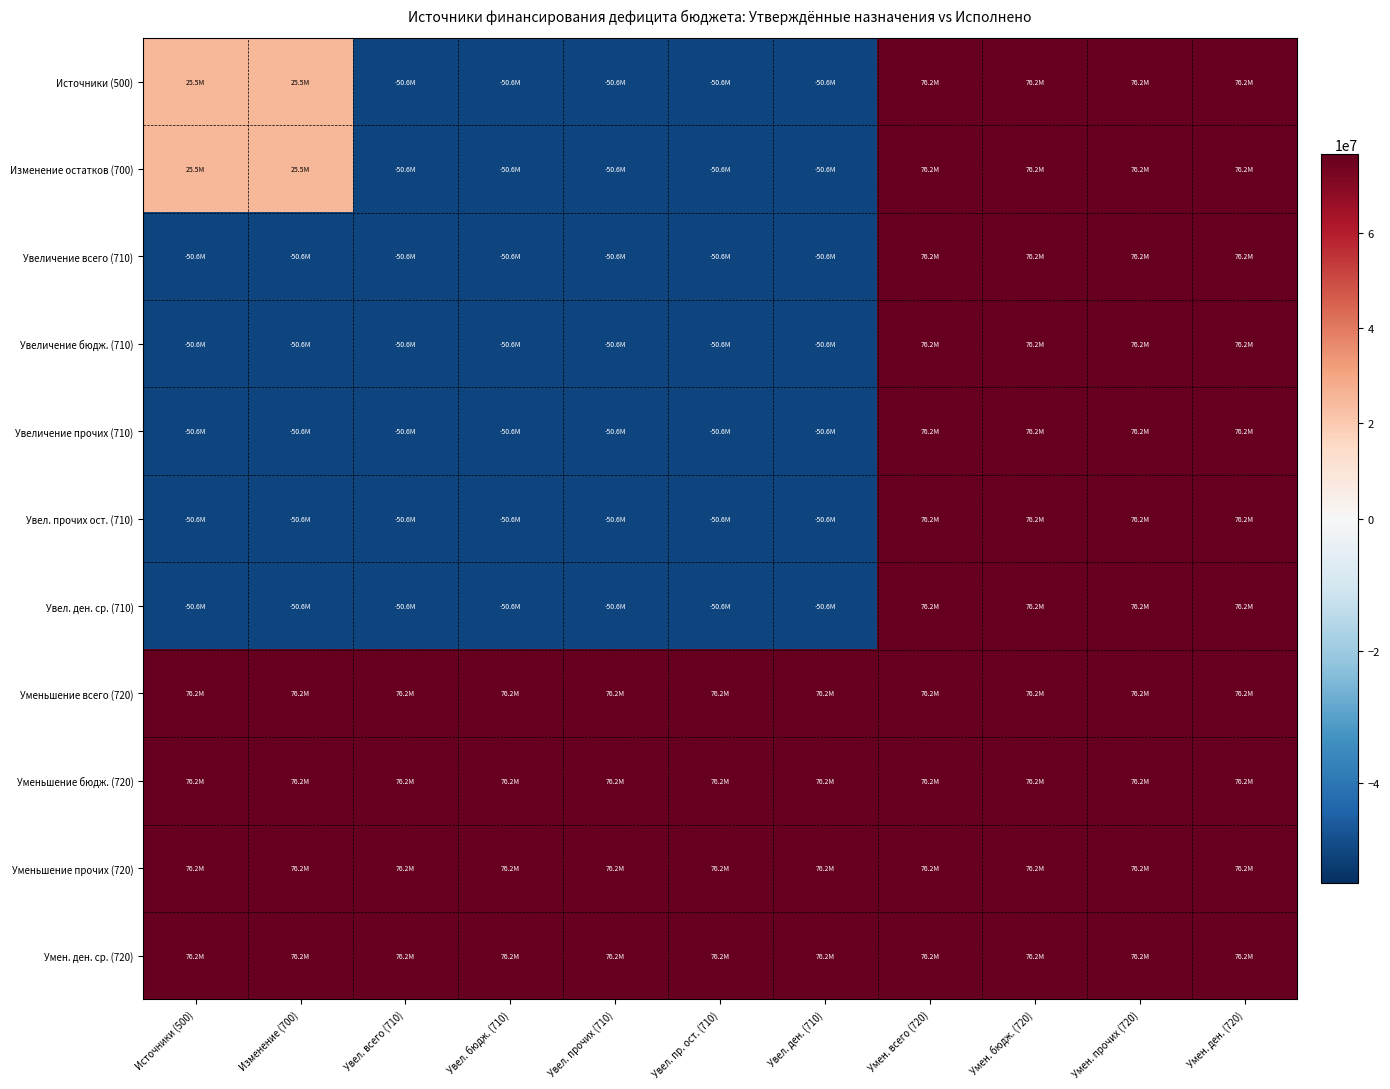

Between Увел. всего (710) and Увел. прочих (710), which is larger?

Увел. всего (710)